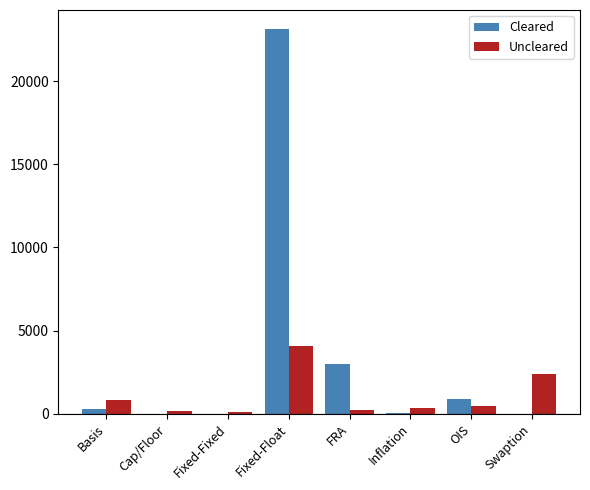

What is the greatest value displayed?

23124